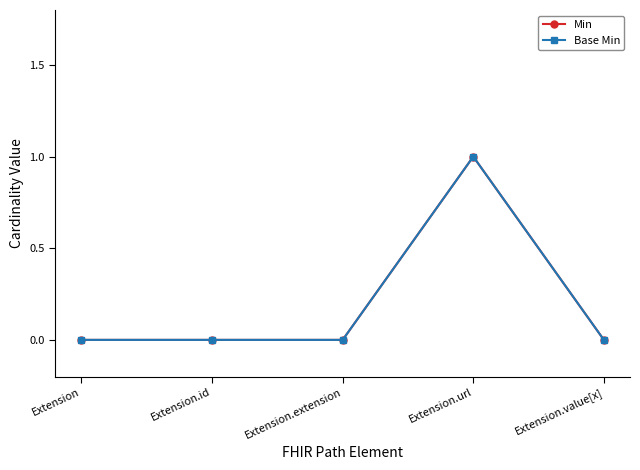

True or false: Min and Base Min cross at least once.

False